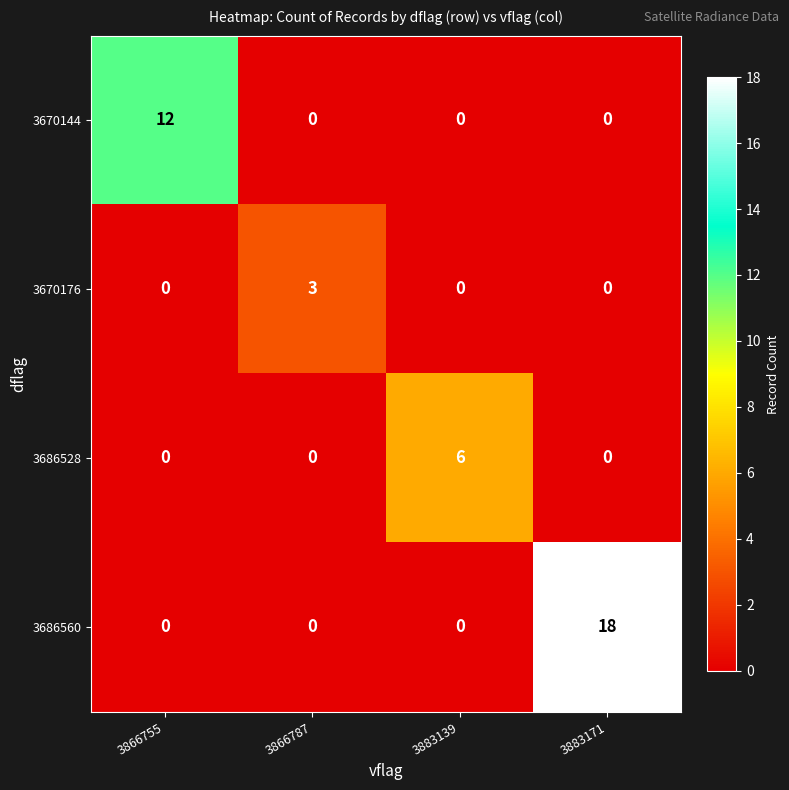

Is it true that 3670144 equals -7 at 3883139?

False